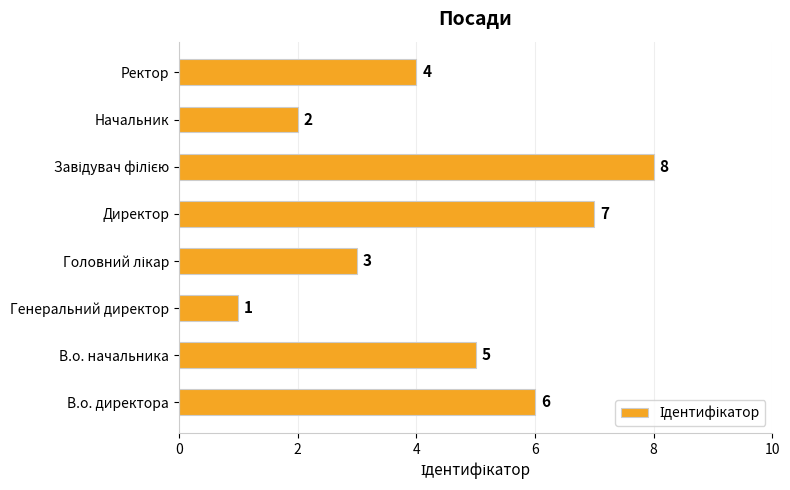

What is the sum of all values?

36